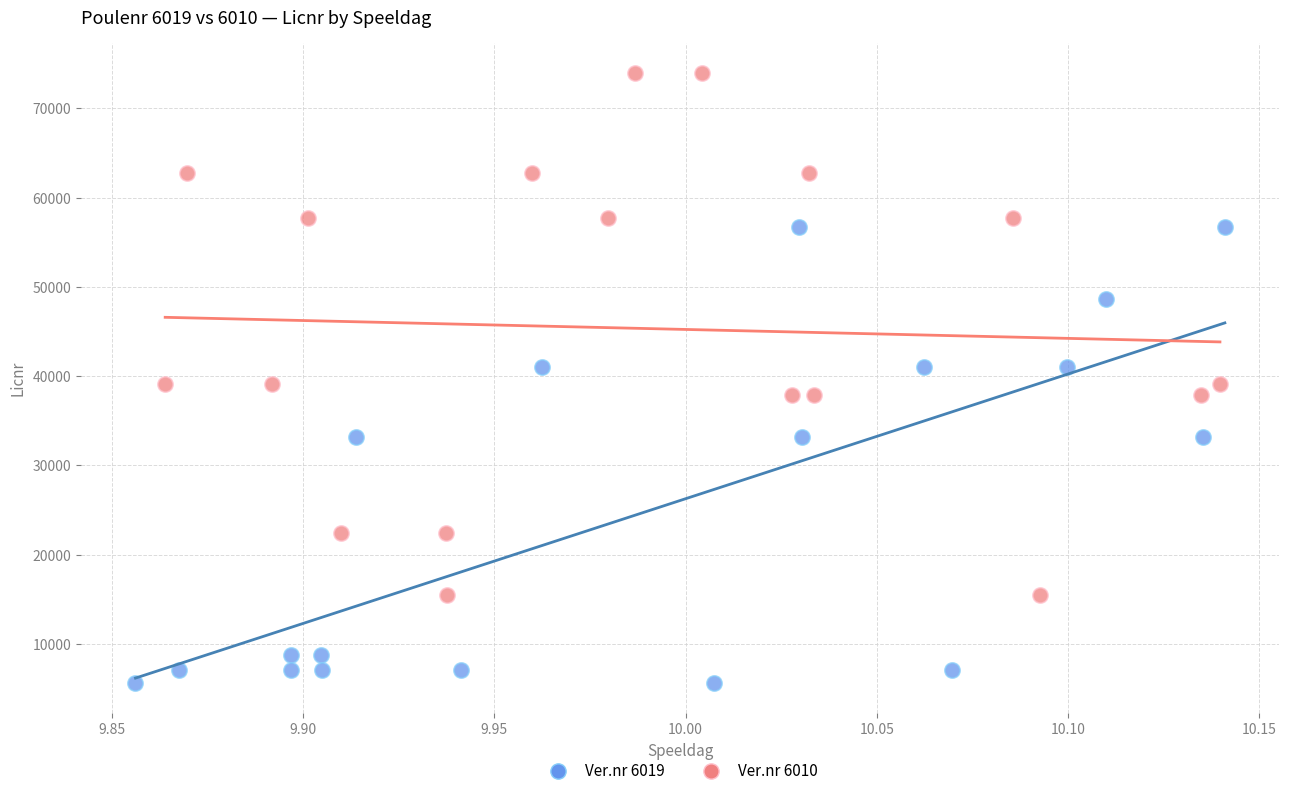

Which series contains the highest Y value?

Ver.nr 6010